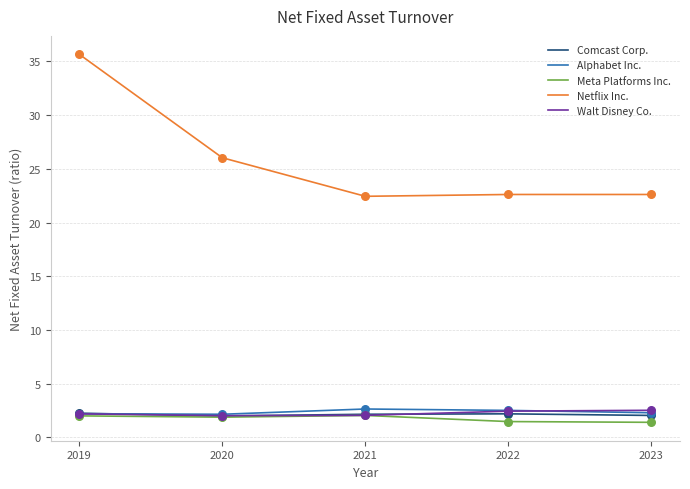

What are all the series names shown in the legend?

Comcast Corp., Alphabet Inc., Meta Platforms Inc., Netflix Inc., Walt Disney Co.